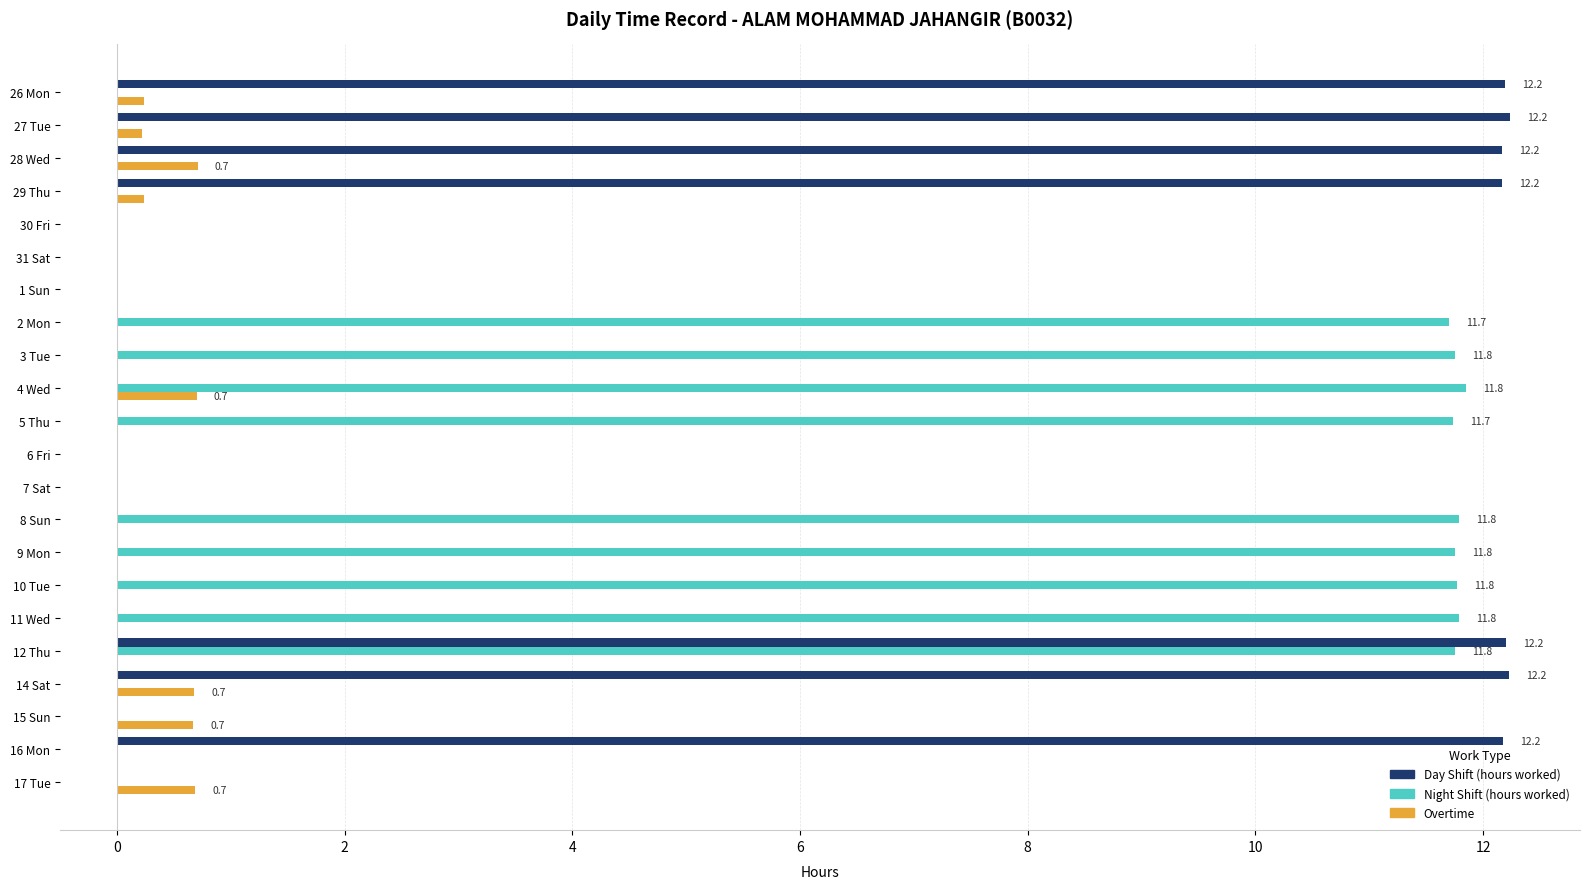

Which series has the largest total across all categories?

Night Shift (hours worked)